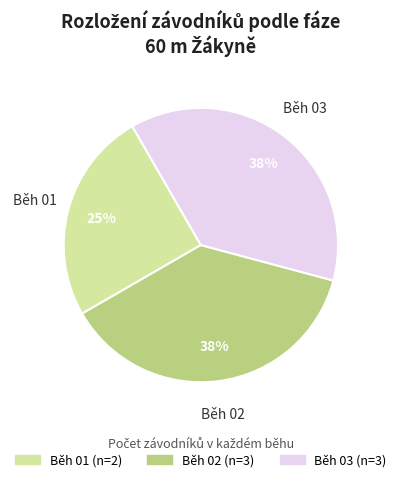

What is the ratio of the value at Běh 01 to the value at Běh 03?

0.7